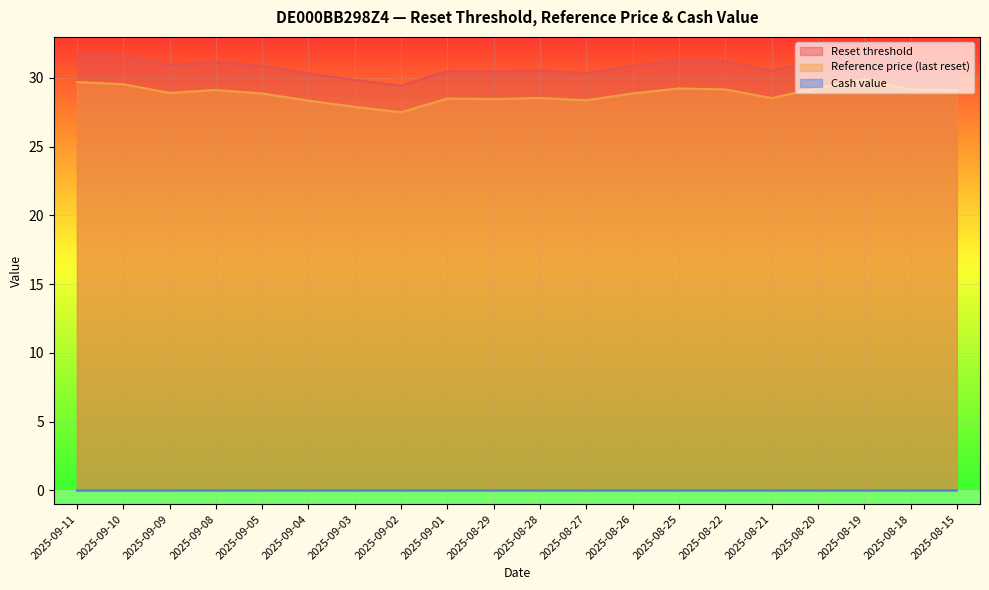

At 2025-08-29, list the series in order from largest to smallest.

Reset threshold, Reference price (last reset), Cash value